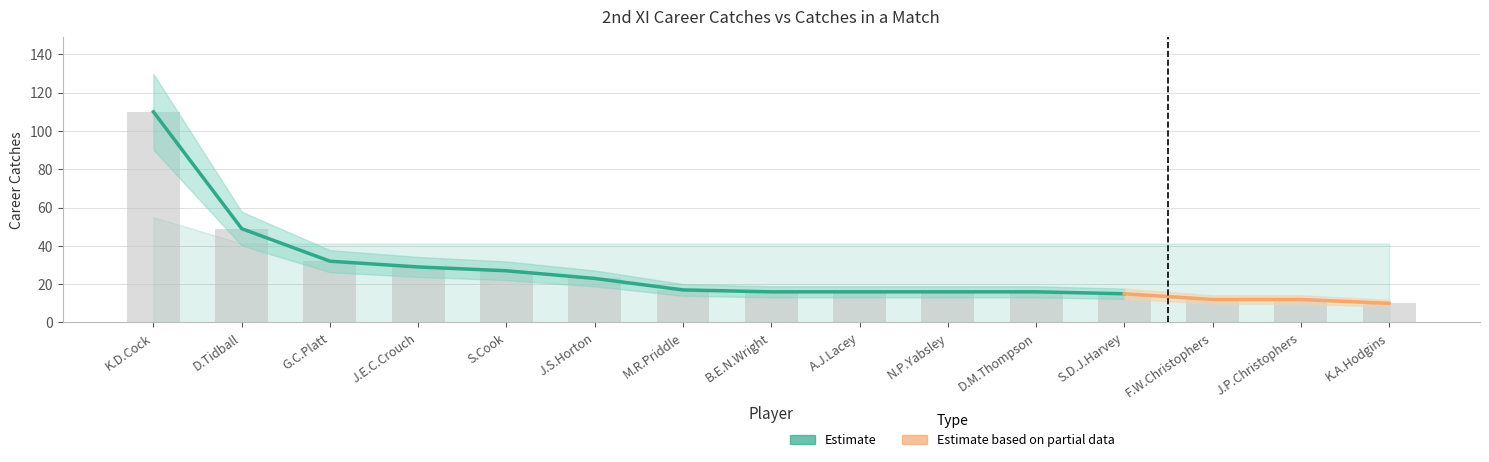

Reading left to right, transcribe all the data shown in this chart.

K.D.Cock=110	D.Tidball=49	G.C.Platt=32	J.E.C.Crouch=29	S.Cook=27	J.S.Horton=23	M.R.Priddle=17	B.E.N.Wright=16	A.J.Lacey=16	N.P.Yabsley=16	D.M.Thompson=16	S.D.J.Harvey=15	F.W.Christophers=12	J.P.Christophers=12	K.A.Hodgins=10